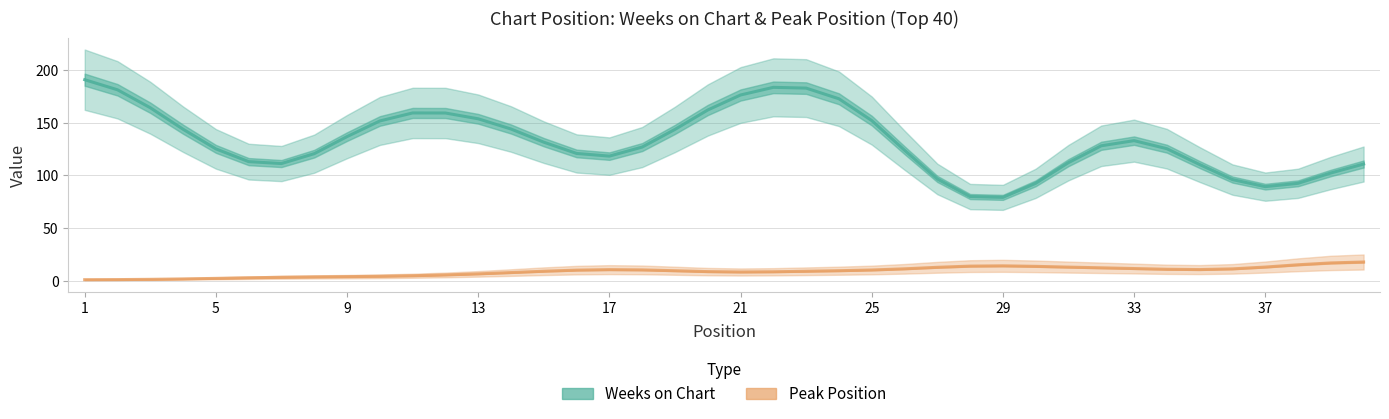

What is the value of the Peak Position point at the 13th from the left?

6.6